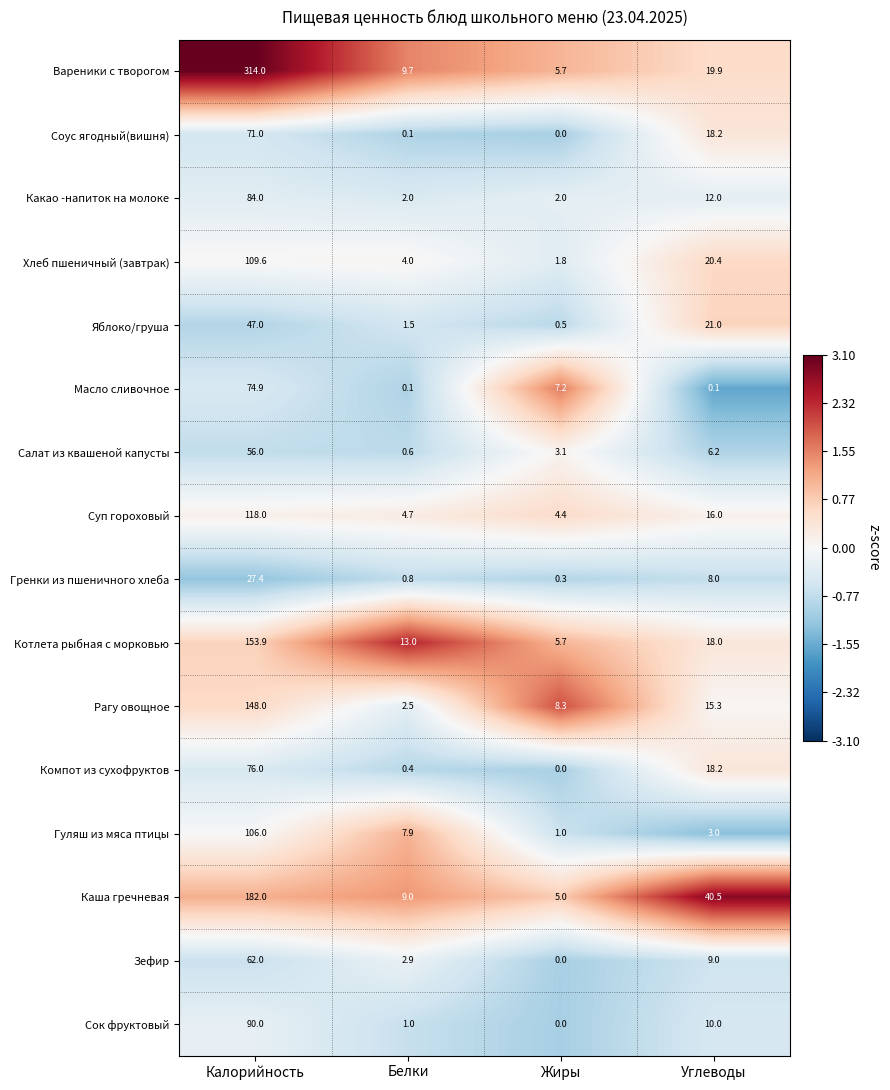

What is the difference between the Рагу овощное values at Калорийность and Жиры?

139.7